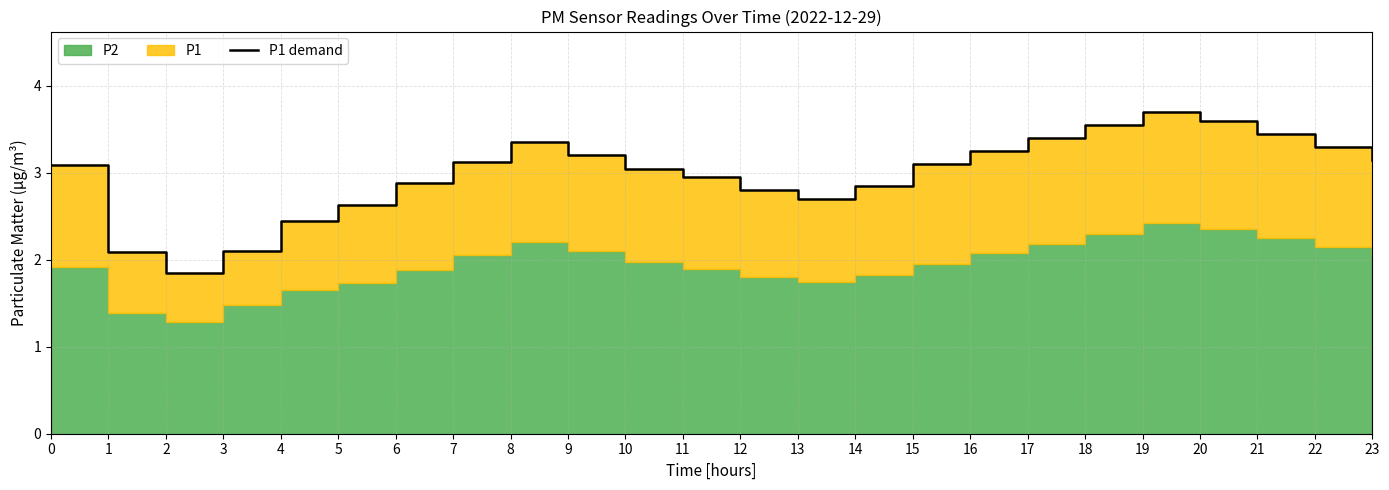

Where is the first local minimum?

2